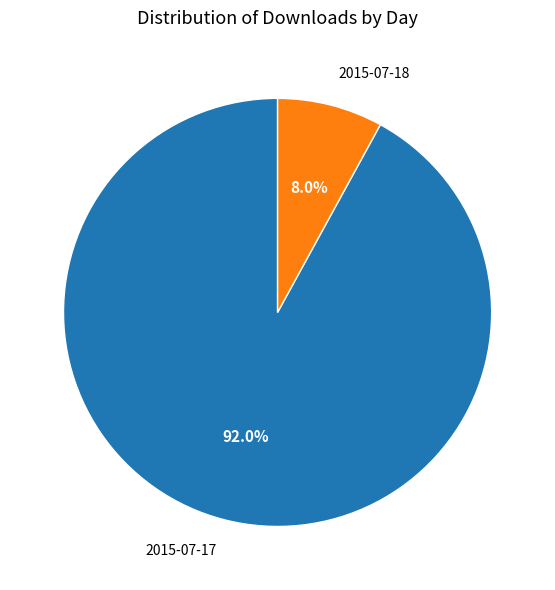

To the nearest percent, what portion does 2015-07-17 represent?

92%